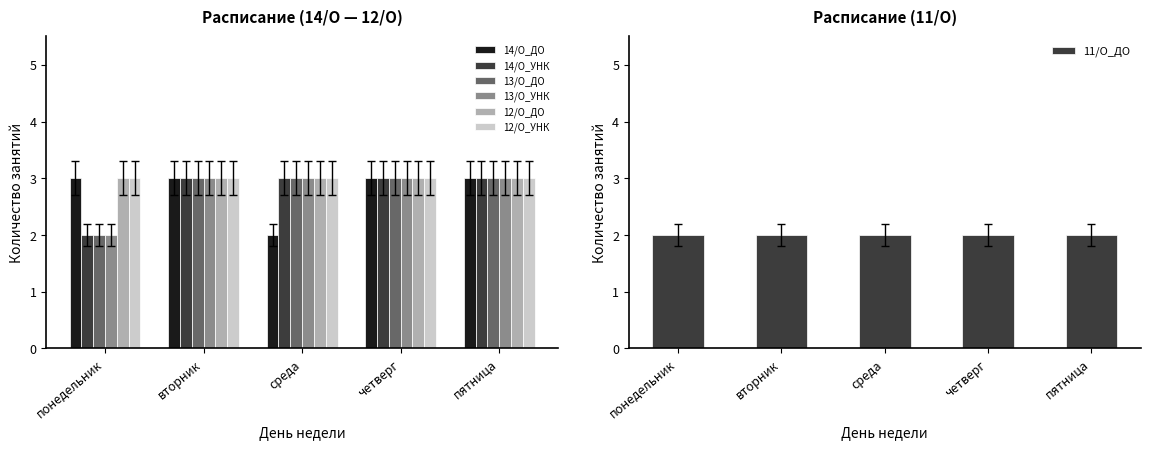

Which has a higher value, среда or четверг?

четверг